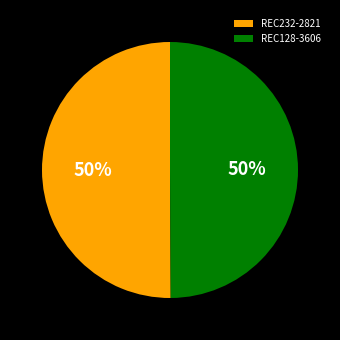

To the nearest percent, what is the average slice percentage?

50%